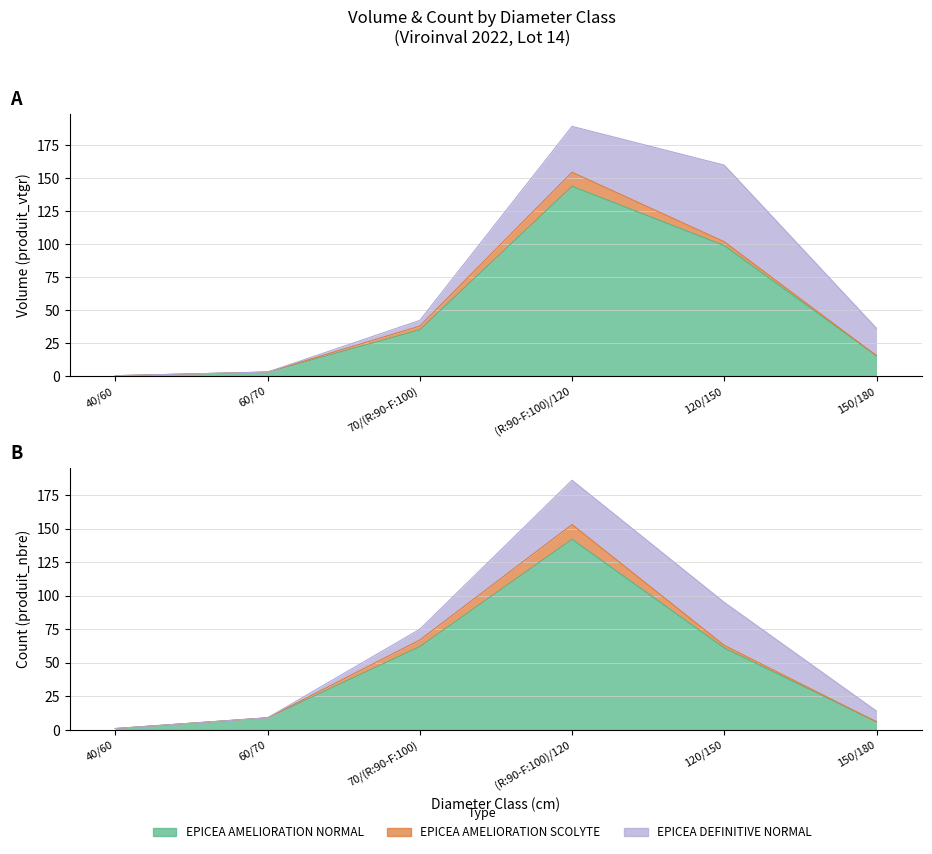

What value does the EPICEA AMELIORATION SCOLYTE series have at 60/70?

9.0